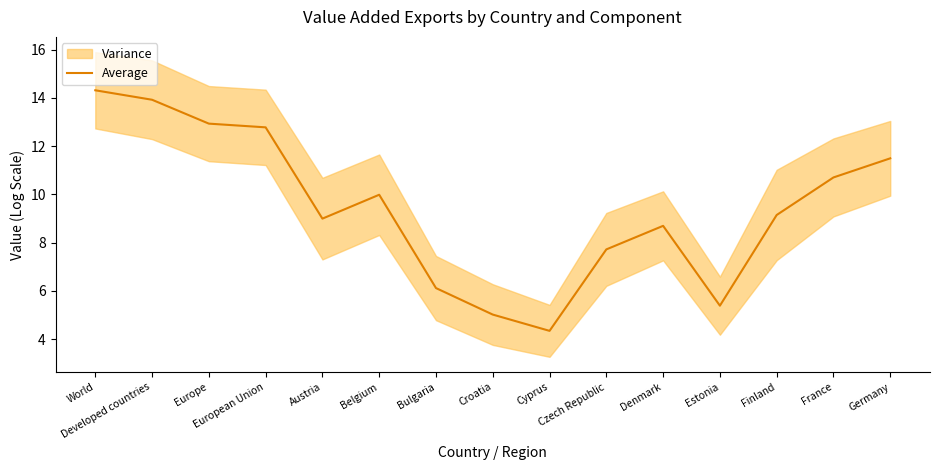

Rank the categories by value from highest to lowest.

World, Developed countries, Europe, European Union, Germany, France, Belgium, Finland, Austria, Denmark, Czech Republic, Bulgaria, Estonia, Croatia, Cyprus